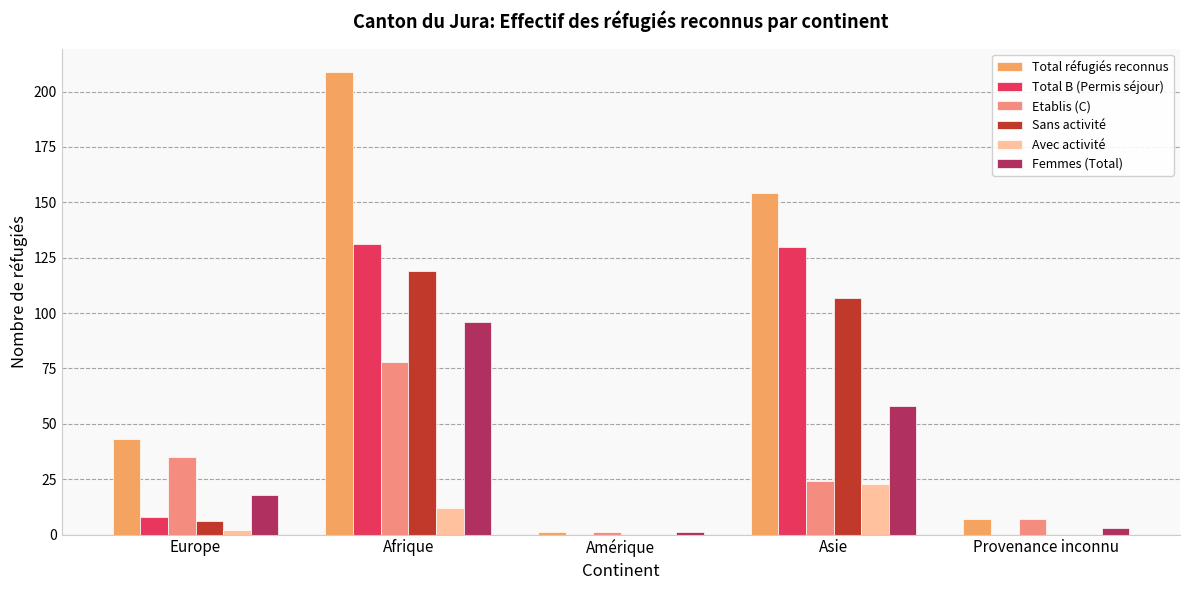

Which category has the highest value in the Total B (Permis séjour) series?

Afrique